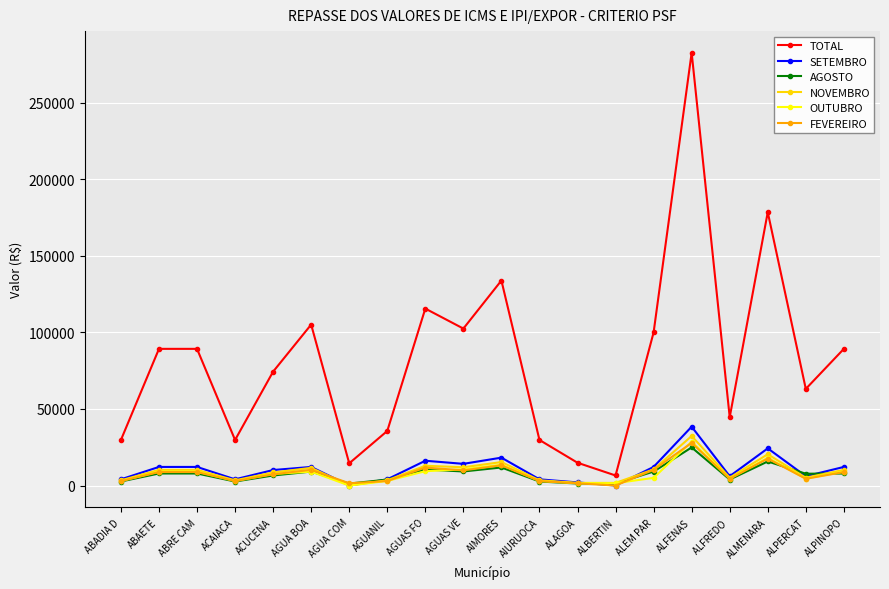

True or false: AGOSTO has more than 0 points higher than both neighbors.

True